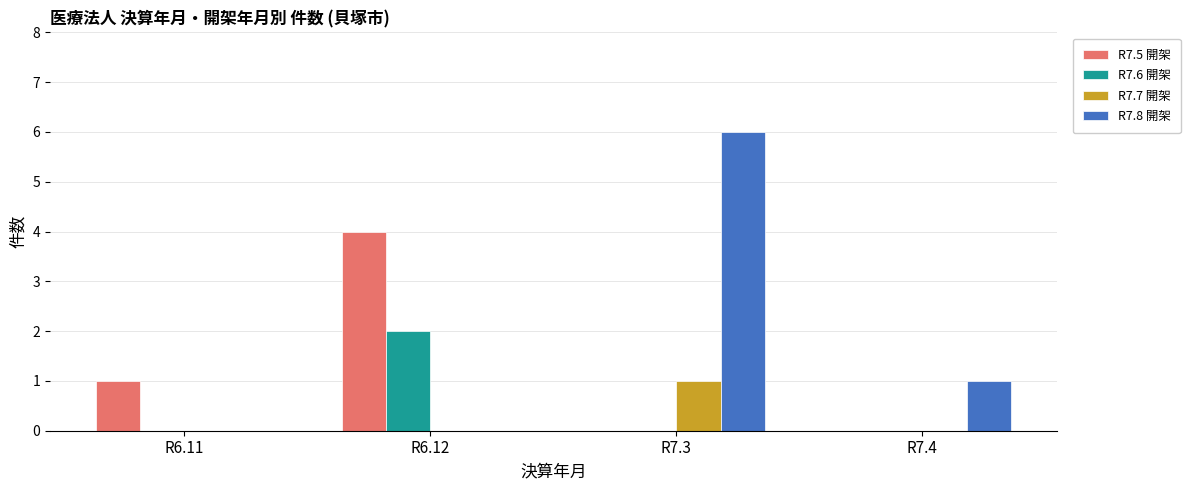

What is the total value across all series at R7.4?

1